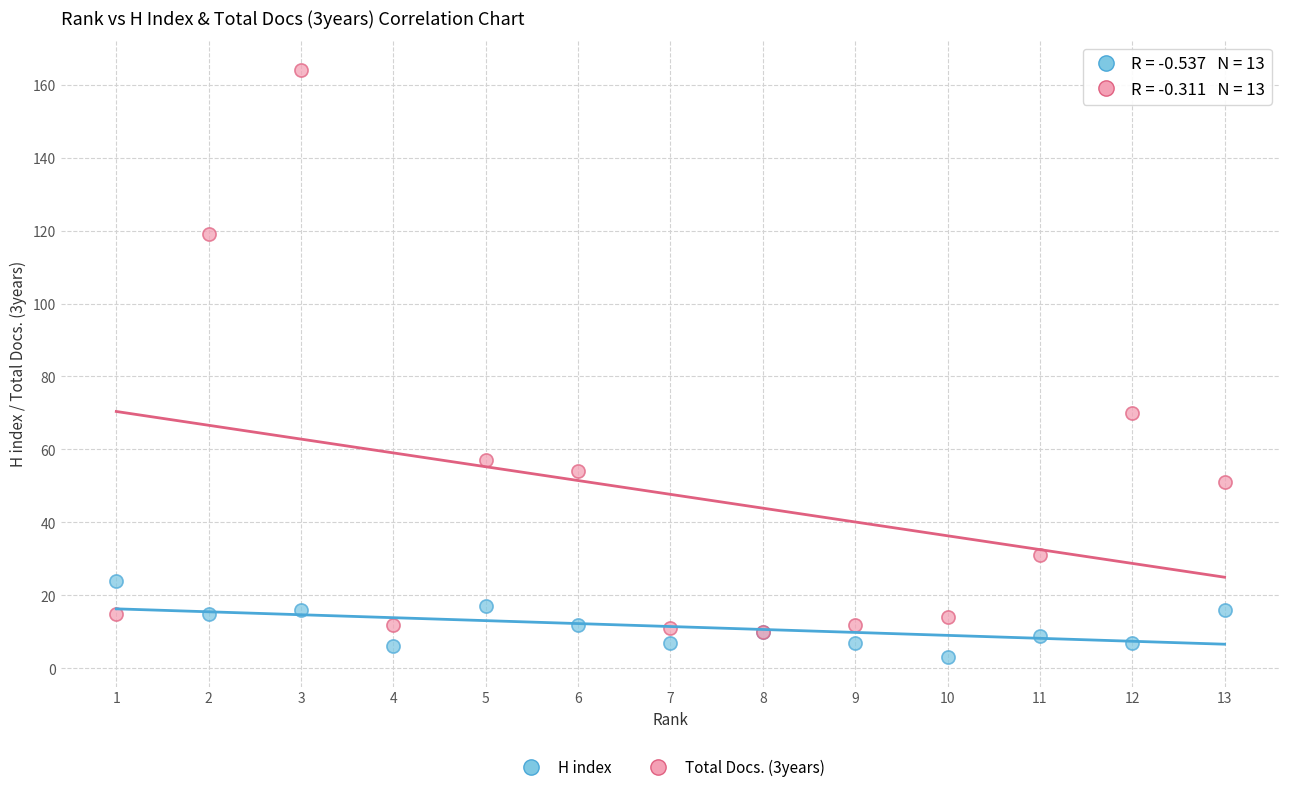

Across all series, what Y value is closest to 83?

70